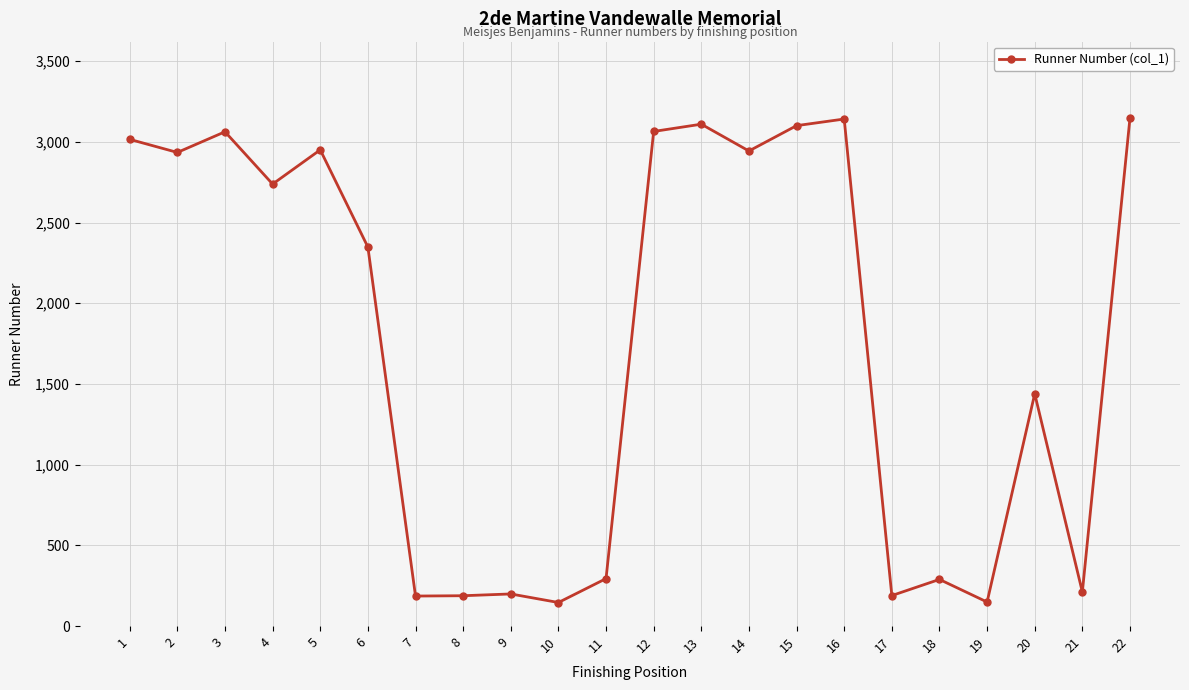

How many points are lower than both their immediate neighbors (excluding endpoints)?

8